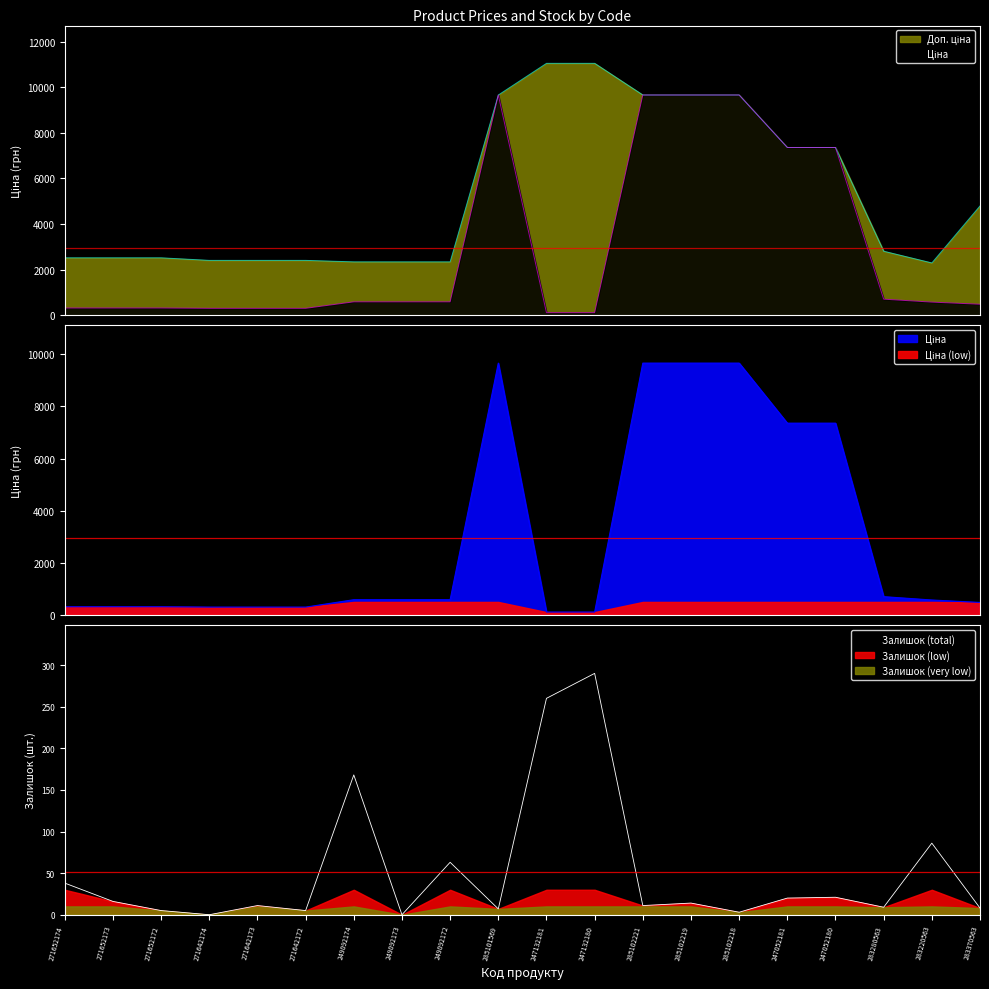

What is the label of the 10th point from the left?

285101569